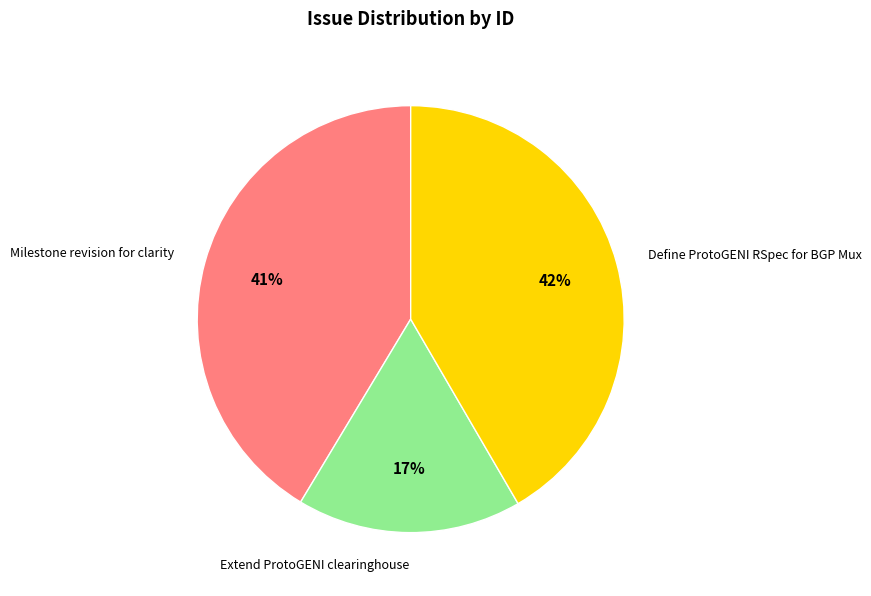

To the nearest percent, what is the average slice percentage?

33%